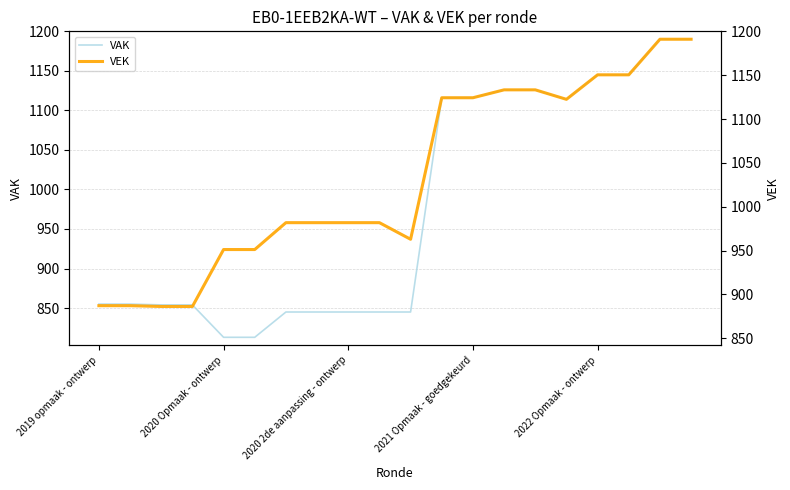

What is the difference between the maximum and minimum values in the VEK series?

338